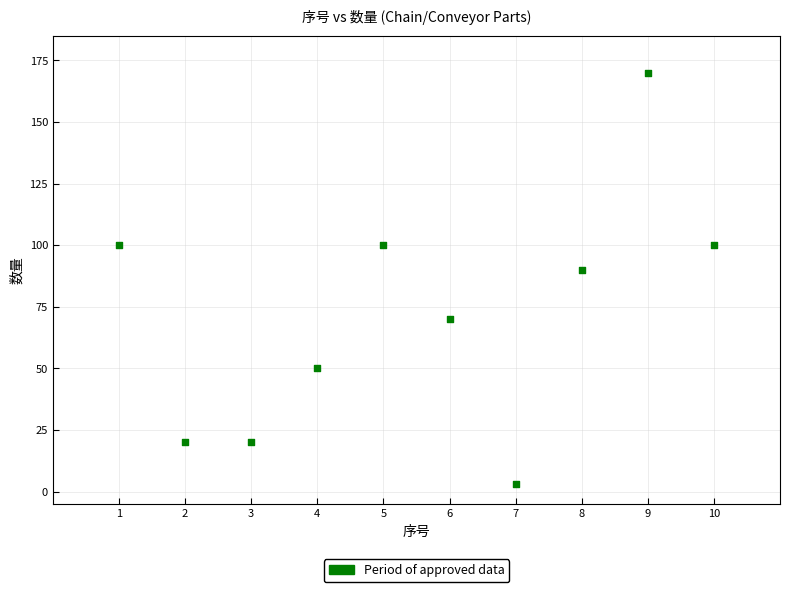

What is the average Y value?

72